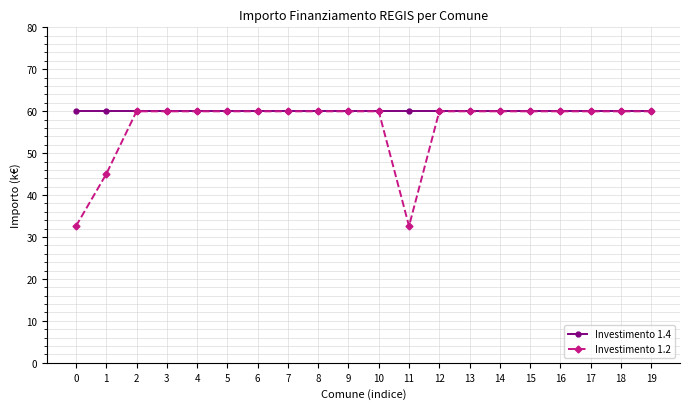

Rank the series by their average value, from highest to lowest.

Investimento 1.4, Investimento 1.2